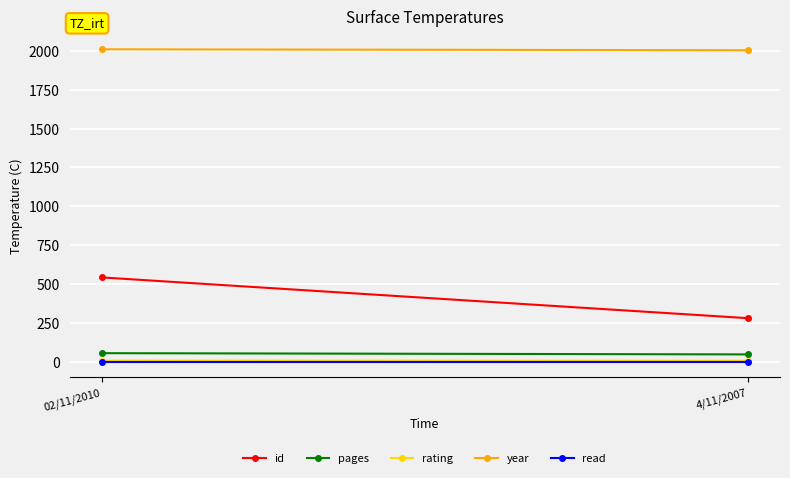

What is the label of the 1st point from the left?

02/11/2010